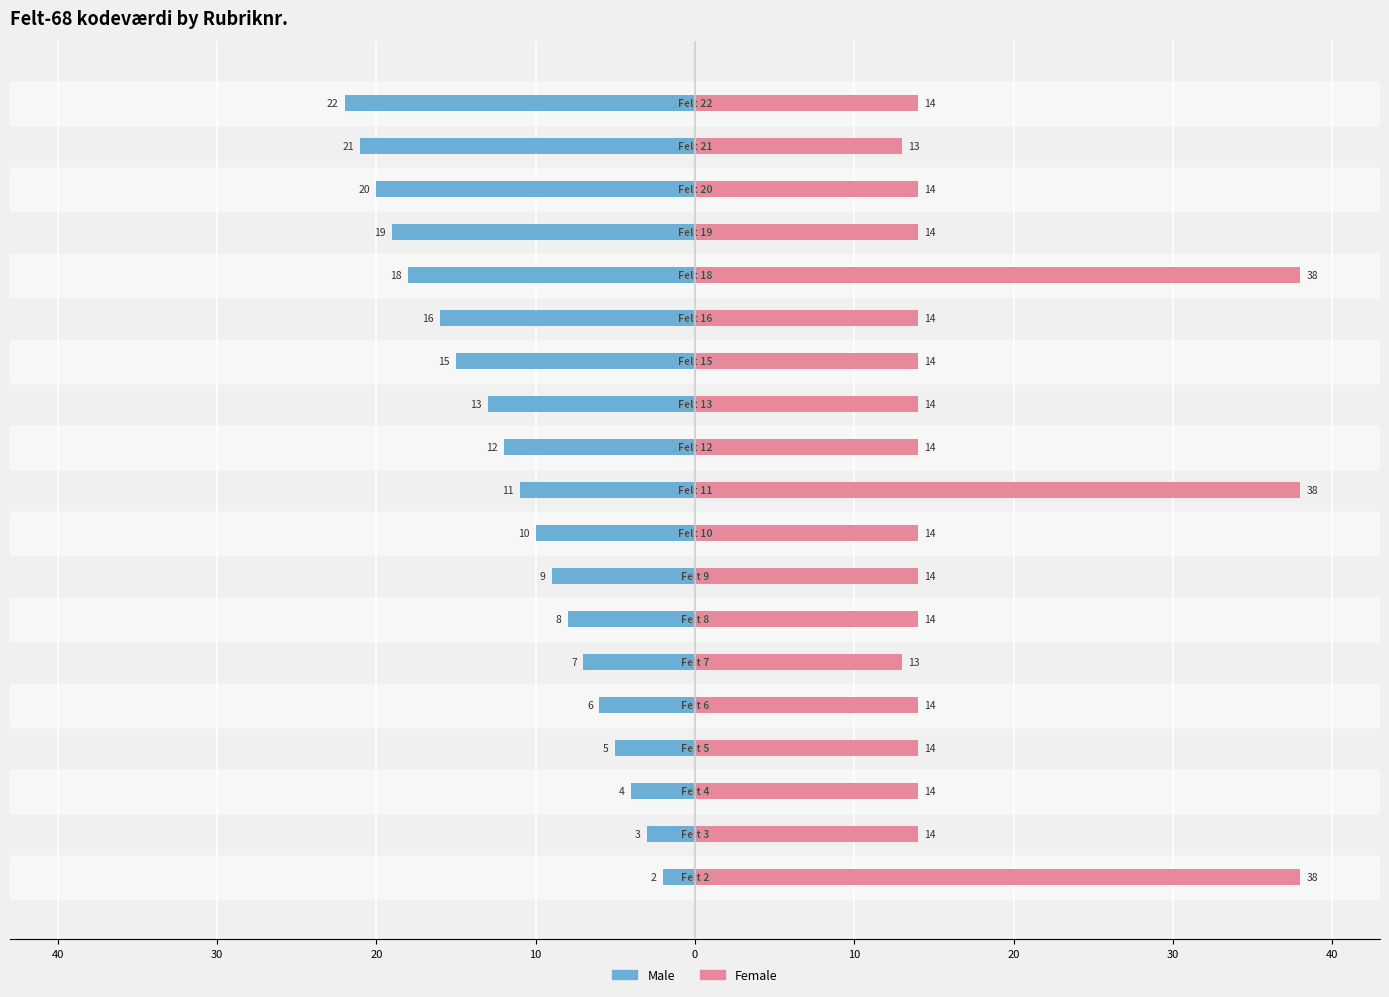

What is the average value of the Male series?

-12